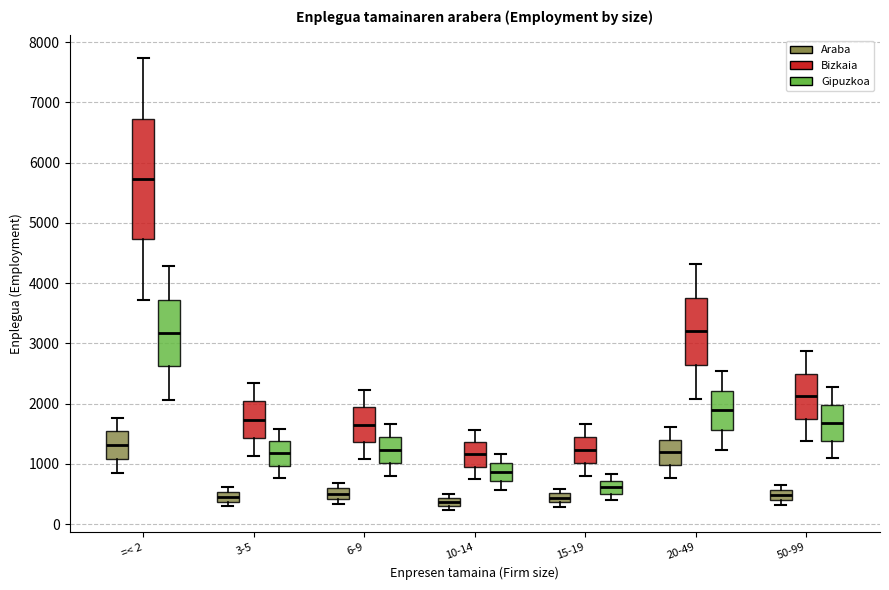

Which box has the highest median line?

=< 2 (Bizkaia)